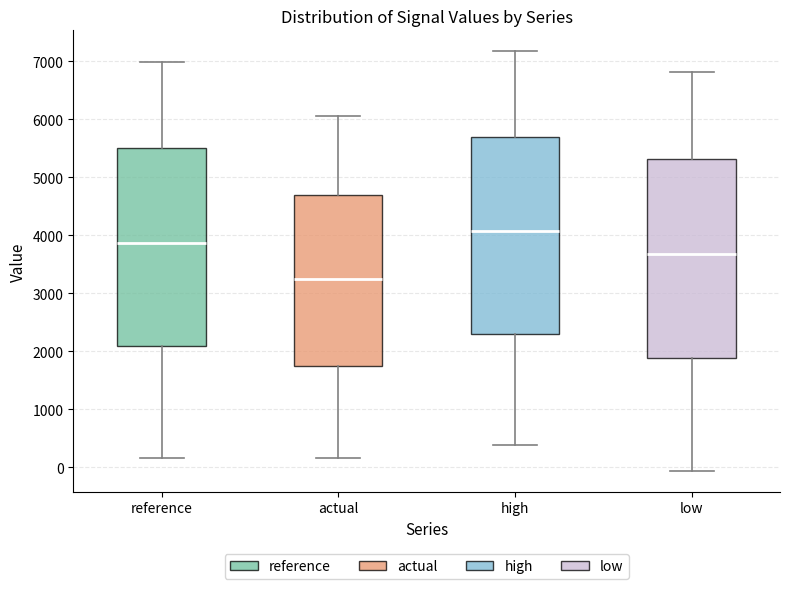

Reading left to right, read every box against the y-axis: the position of its median line, the range the box covers, and the ends of its whiskers. The values are not printed on the chart, so give them approximately, as read against the axis.

reference: median 3900, box 2100 to 5500, whiskers 200 to 7000
actual: median 3200, box 1700 to 4700, whiskers 200 to 6000
high: median 4100, box 2300 to 5700, whiskers 400 to 7200
low: median 3700, box 1900 to 5300, whiskers -100 to 6800